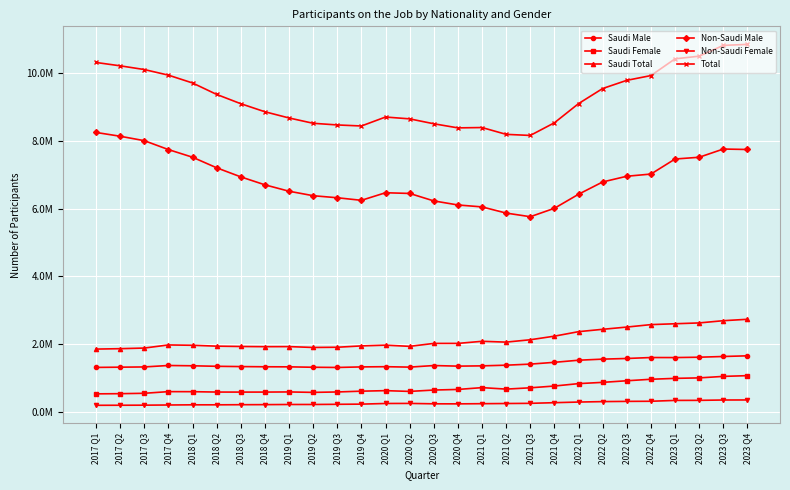

List the series in order of their peak value, lowest first.

Non-Saudi Female, Saudi Female, Saudi Male, Saudi Total, Non-Saudi Male, Total